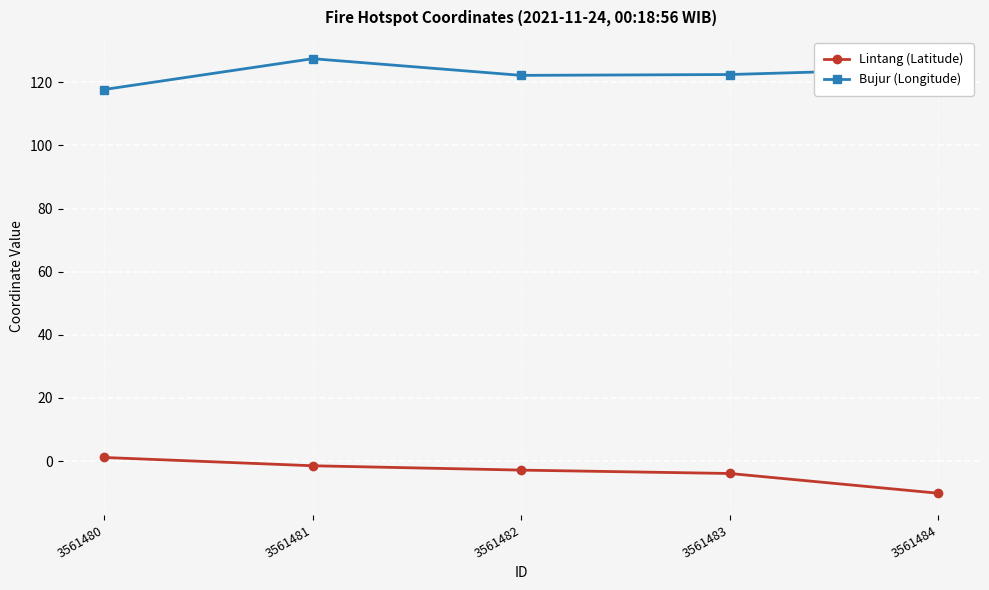

What is the difference between the highest and lowest values at 3561483?

126.3